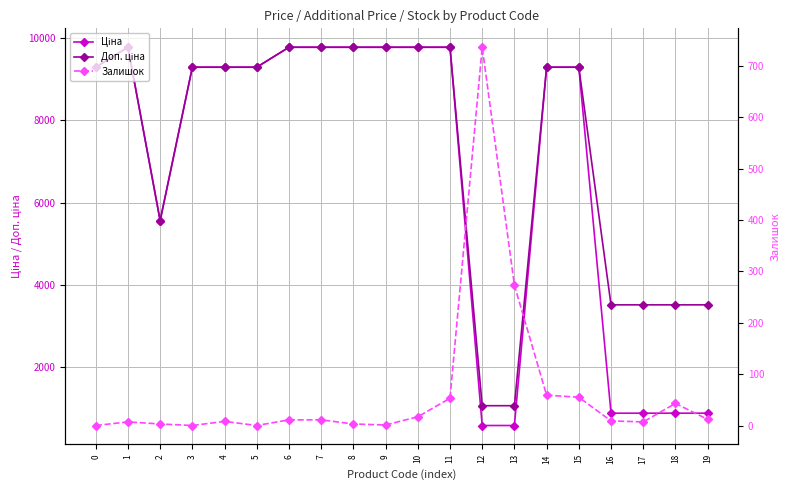

What is the average value of the Залишок series?

65.4